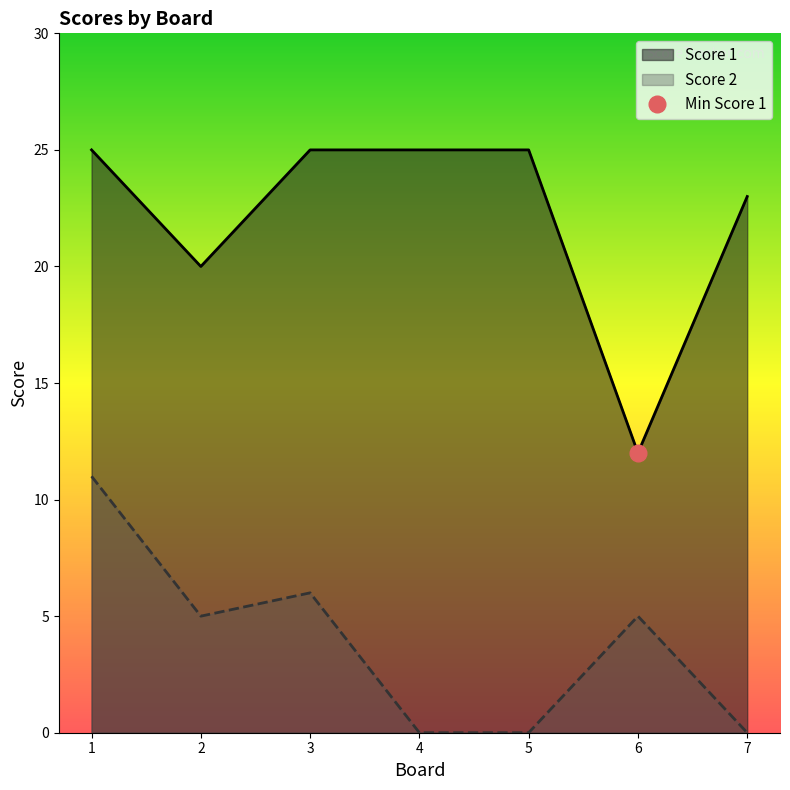

The value of Score 2 at 7 is 3. True or false?

False